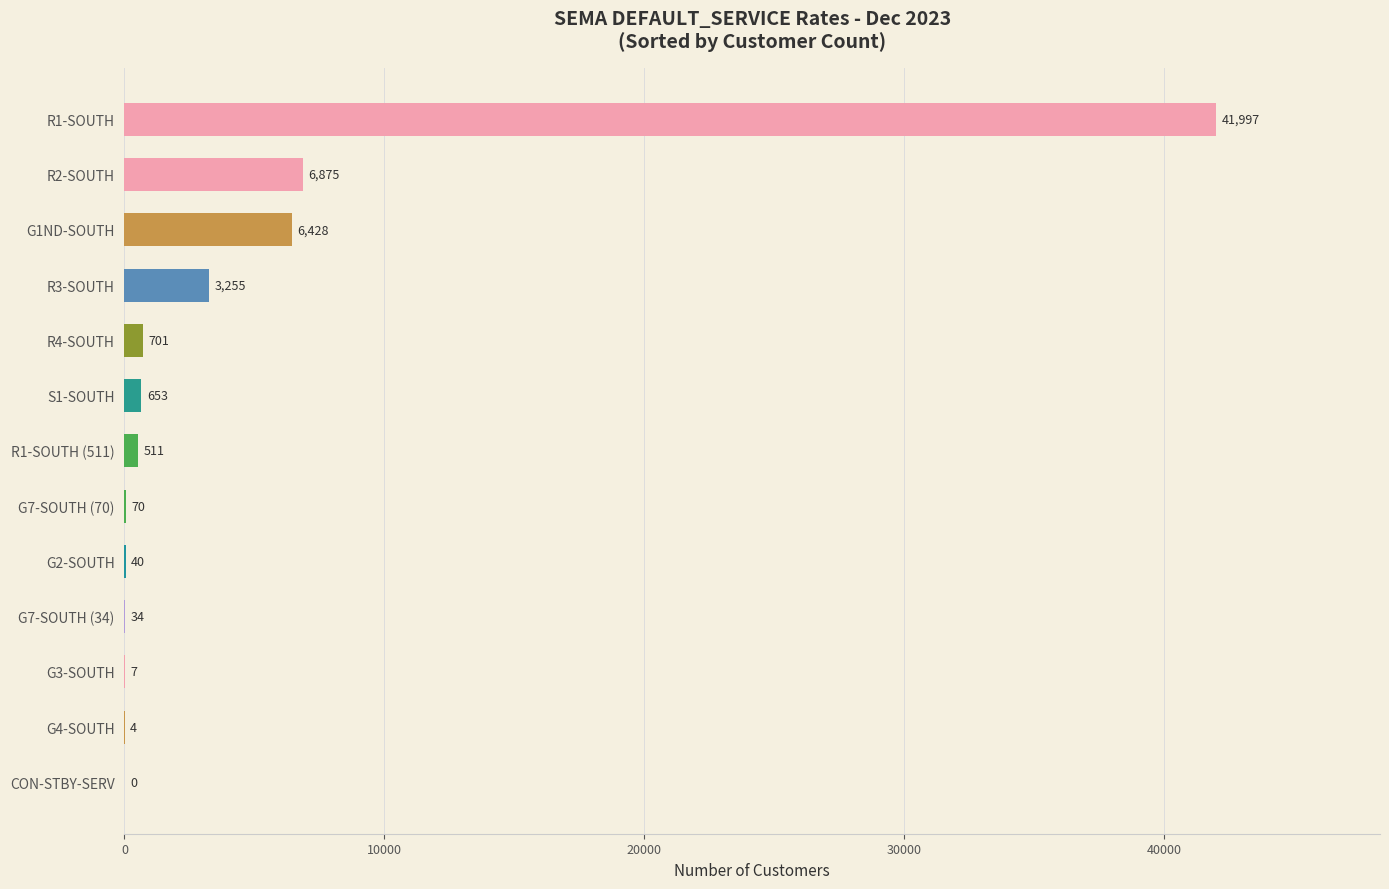

Which has a higher value, R4-SOUTH or R1-SOUTH?

R1-SOUTH